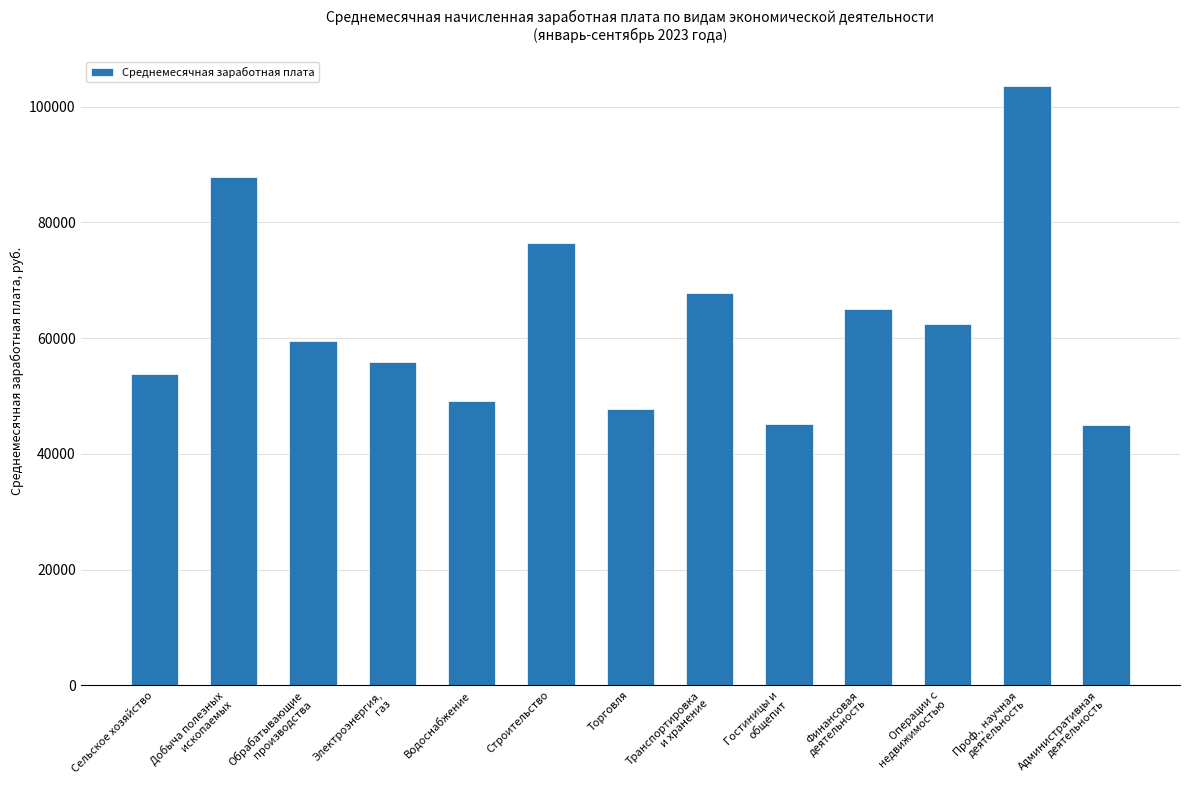

What is the difference between the second highest and minimum values?

42926.6